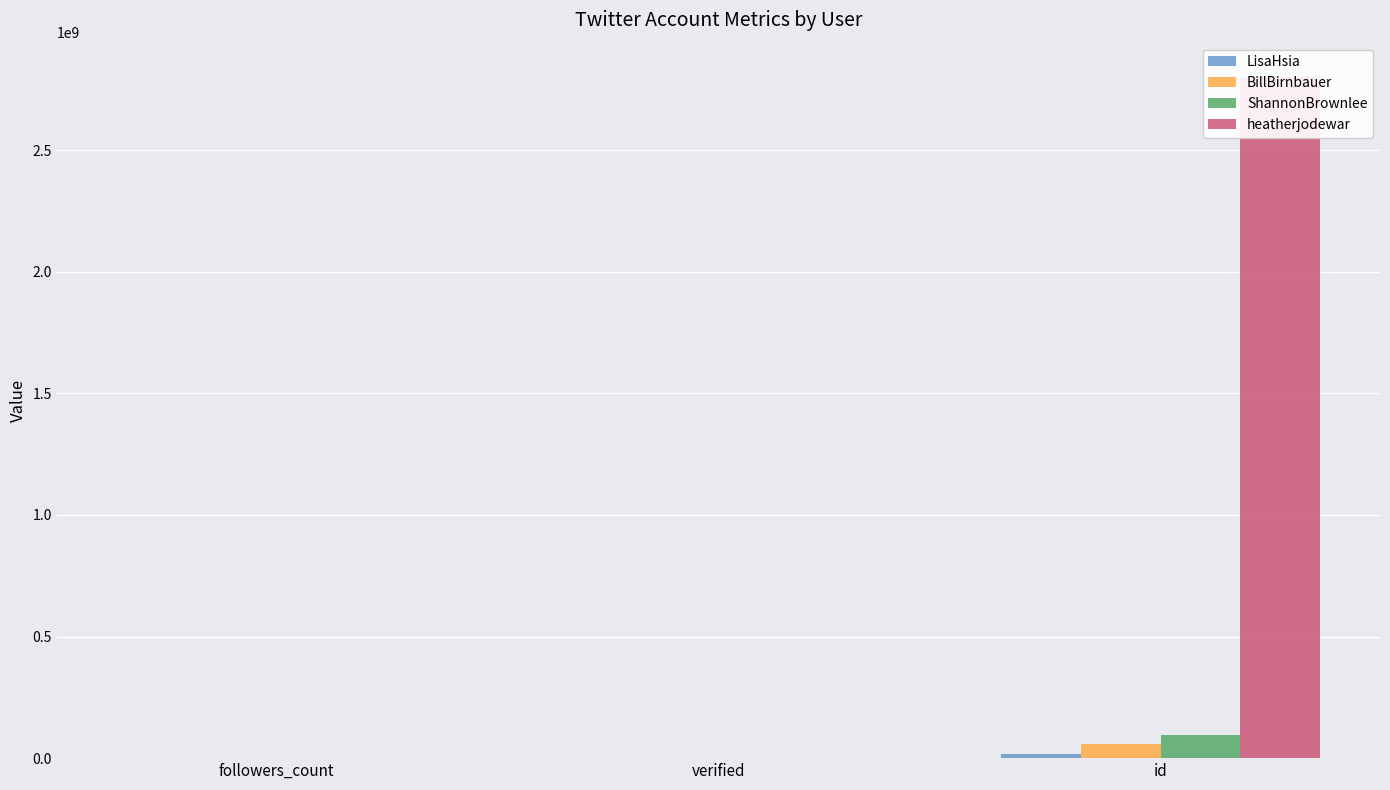

Reading right to left, what are all the values shown in this chart?

LisaHsia: 16248718	0	1374
BillBirnbauer: 59954335	0	1139
ShannonBrownlee: 96366316	0	5393
heatherjodewar: 2802357499	0	20